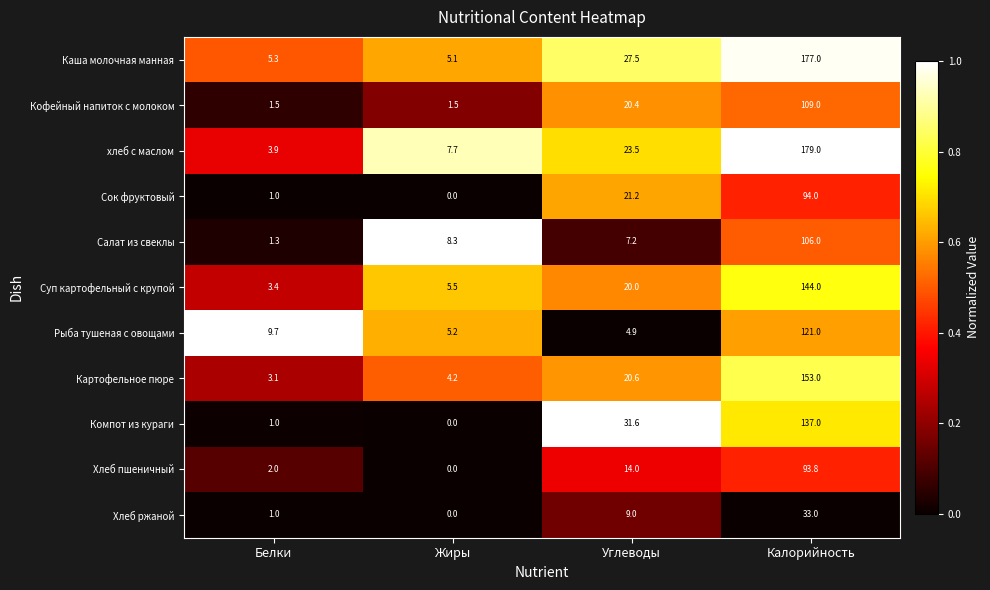

Is it true that Хлеб пшеничный equals 14.0 at Углеводы?

True